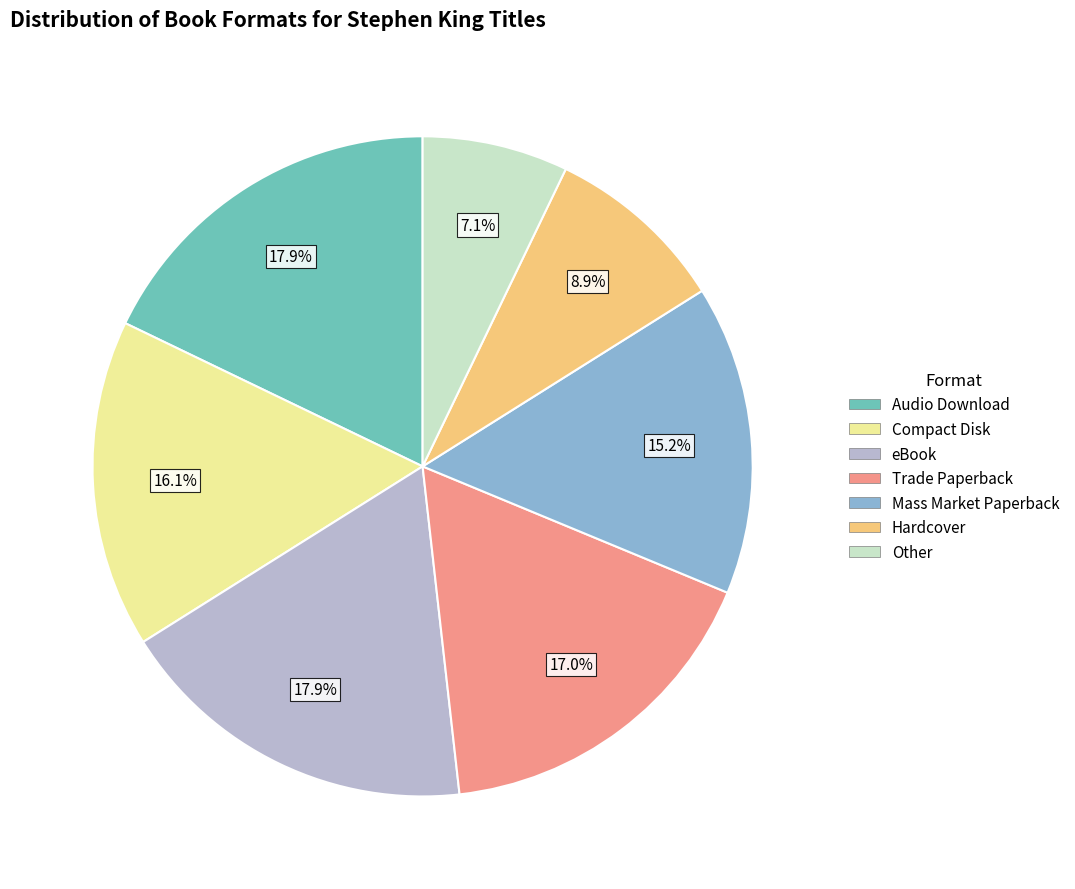

True or false: Trade Paperback accounts for 17% of the total.

True